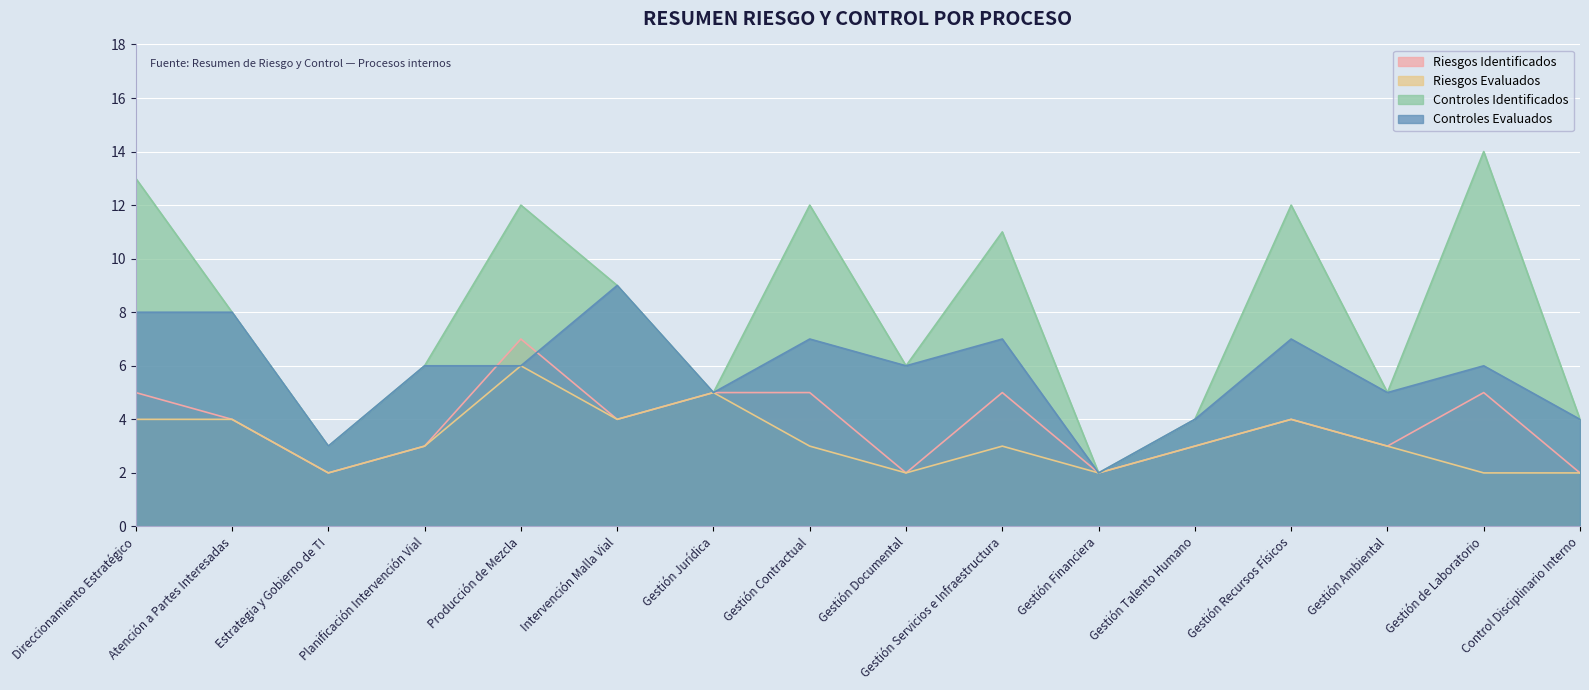

What is the minimum value for Riesgos Identificados?

2